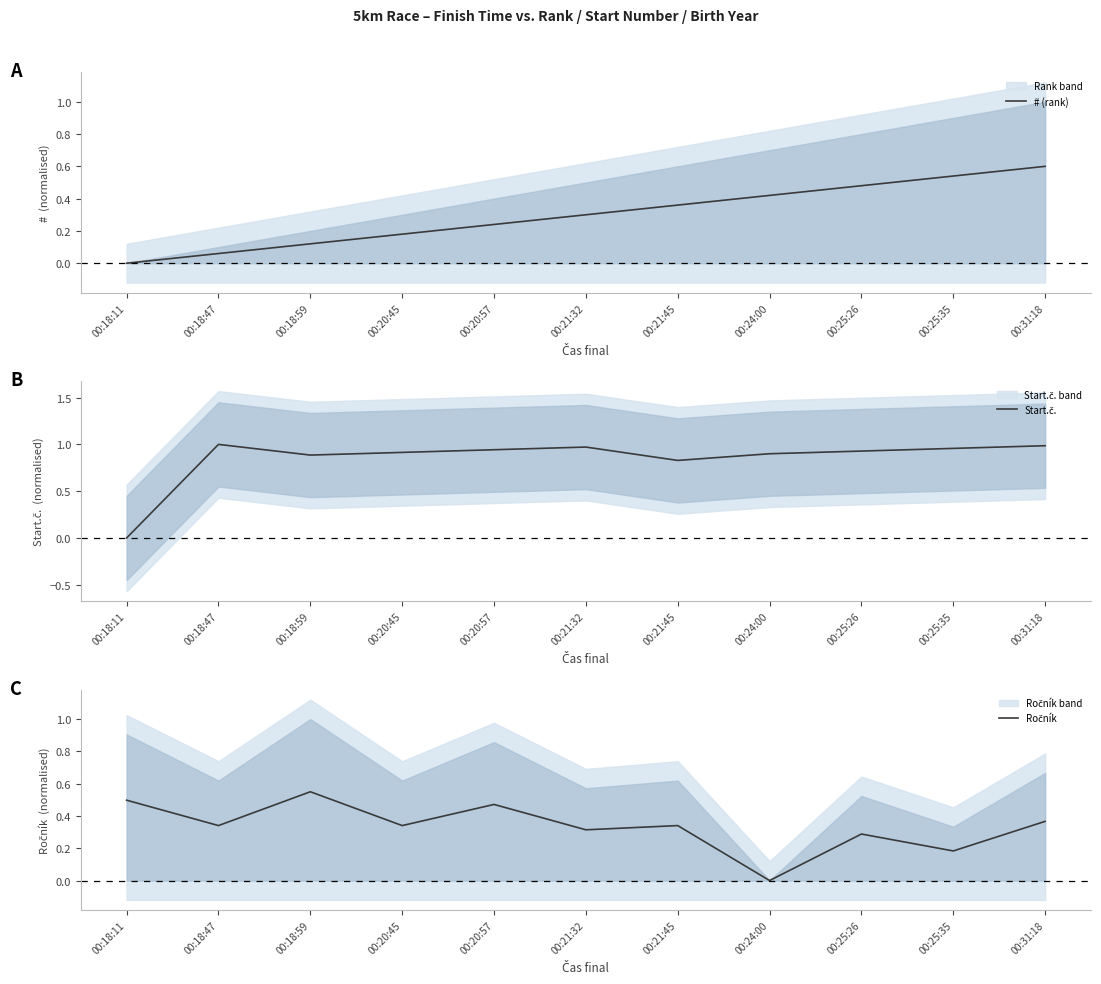

Reading left to right, what are all the values shown in this chart?

# (rank): 0.0	0.1	0.1	0.2	0.2	0.3	0.4	0.4	0.5	0.5	0.6
Start.č.: 0.0	1.0	0.9	0.9	0.9	1.0	0.8	0.9	0.9	1.0	1.0
Ročník: 0.5	0.3	0.6	0.3	0.5	0.3	0.3	0.0	0.3	0.2	0.4